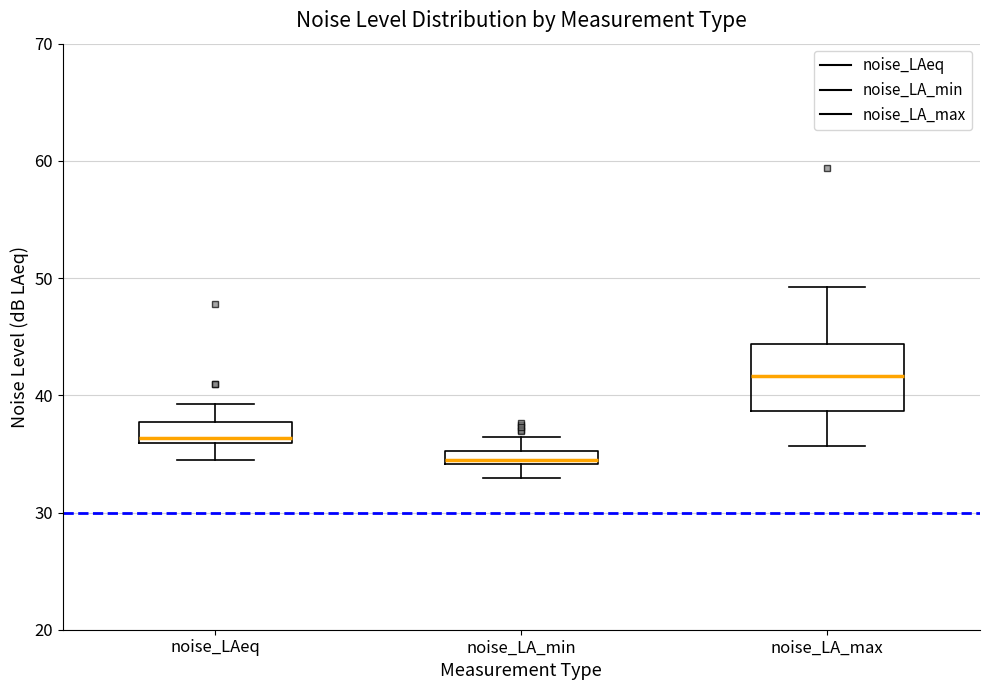

Which box's median line is the highest?

noise_LA_max